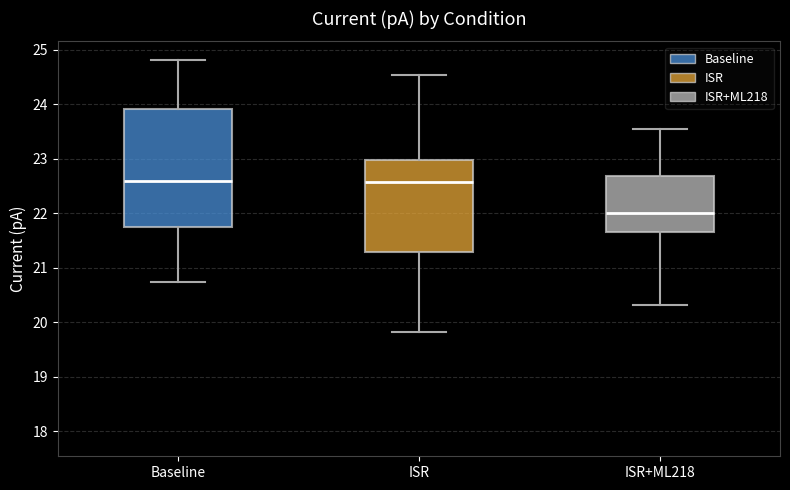

Reading left to right, transcribe this box plot: for each box, give where its median line is, the range the box spans, and where its two whiskers end, as read against the y-axis. The values are not printed on the chart, so give them approximately, as read against the axis.

Baseline: median 22.6, box 21.8 to 23.9, whiskers 20.8 to 24.8
ISR: median 22.6, box 21.3 to 23.0, whiskers 19.8 to 24.5
ISR+ML218: median 22.0, box 21.7 to 22.7, whiskers 20.3 to 23.5